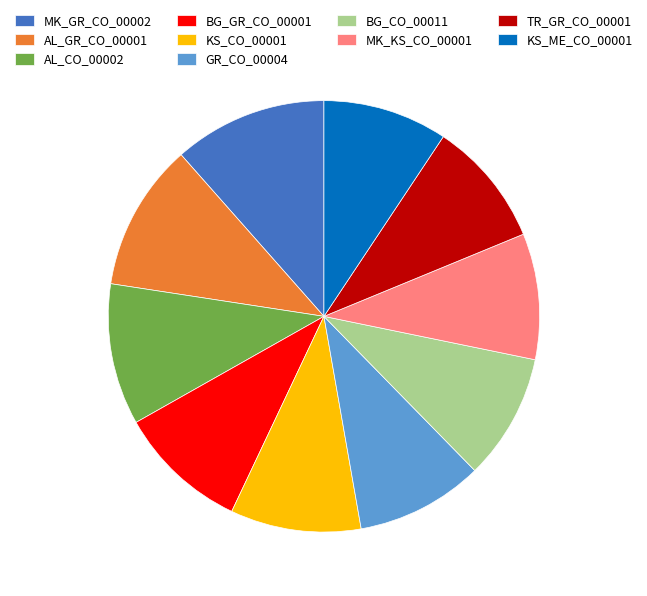

How many slices are in this pie chart?

10